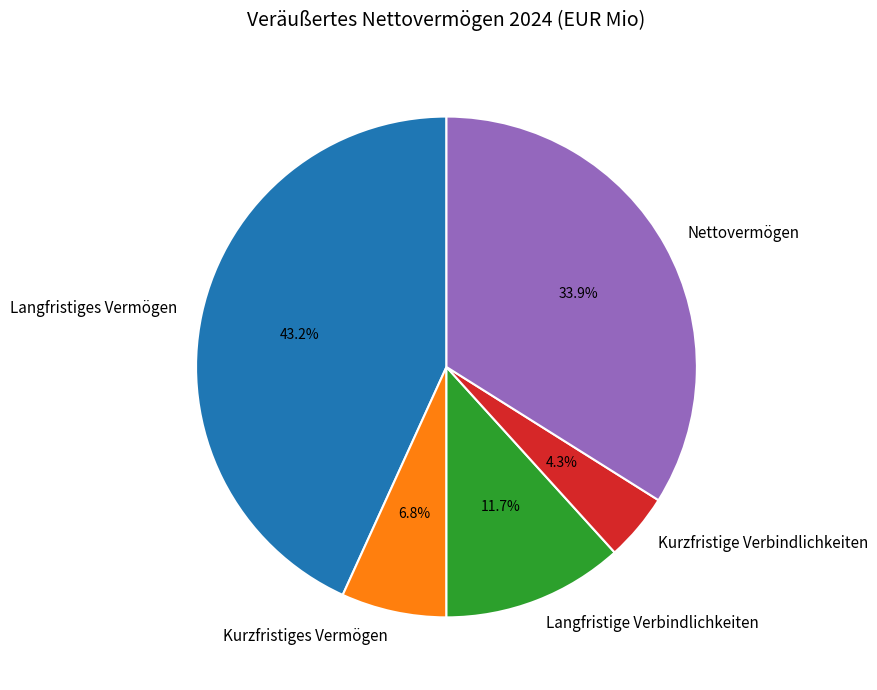

How many slices are in this pie chart?

5